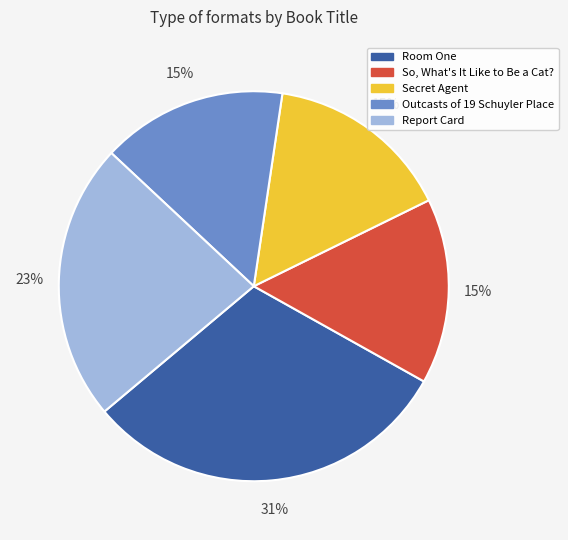

How many slices are in this pie chart?

5